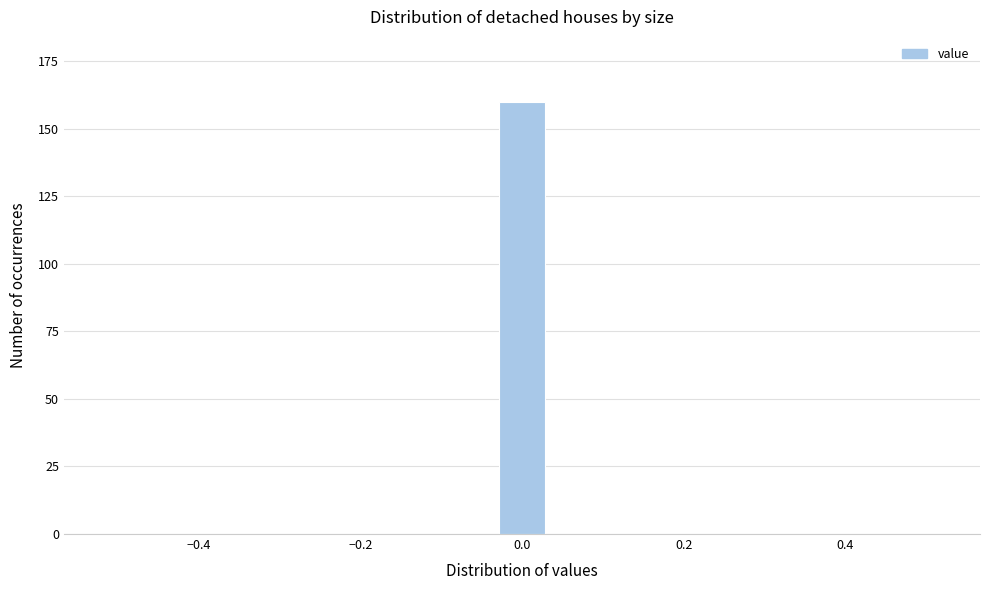

Read against the x-axis, roughly where is the centre of the tallest bar?

0.00